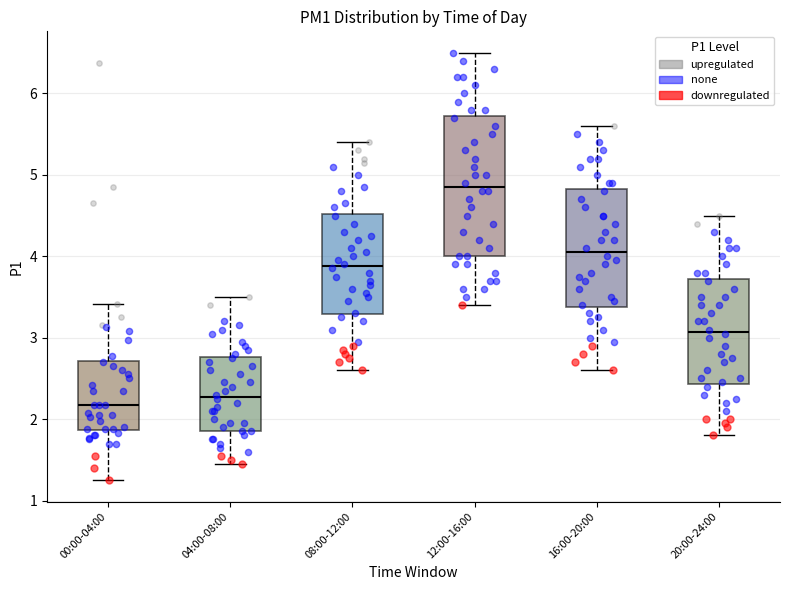

Reading left to right, read every box against the y-axis: the position of its median line, the range the box covers, and the ends of its whiskers. The values are not printed on the chart, so give them approximately, as read against the axis.

00:00-04:00: median 2.2, box 1.9 to 2.7, whiskers 1.3 to 3.4
04:00-08:00: median 2.3, box 1.9 to 2.8, whiskers 1.5 to 3.5
08:00-12:00: median 3.9, box 3.3 to 4.5, whiskers 2.6 to 5.4
12:00-16:00: median 4.9, box 4.0 to 5.7, whiskers 3.4 to 6.5
16:00-20:00: median 4.1, box 3.4 to 4.8, whiskers 2.6 to 5.6
20:00-24:00: median 3.1, box 2.4 to 3.7, whiskers 1.8 to 4.5